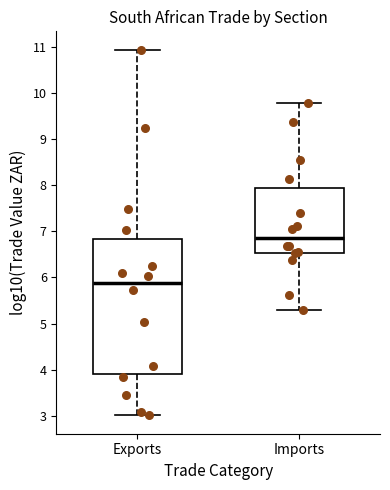

Comparing the boxes themselves (not the whiskers), which one is the tallest?

Exports